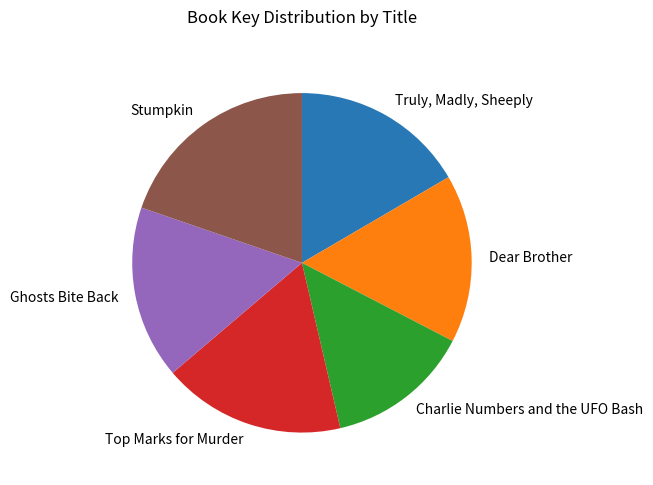

Does Stumpkin account for over 50% of the chart?

No